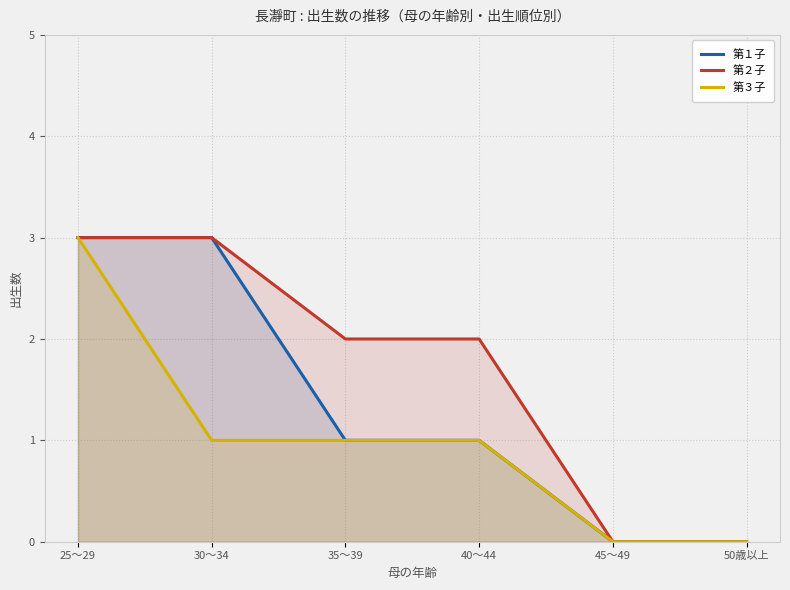

What is the approximate value of 第２子 at 30～34?

3